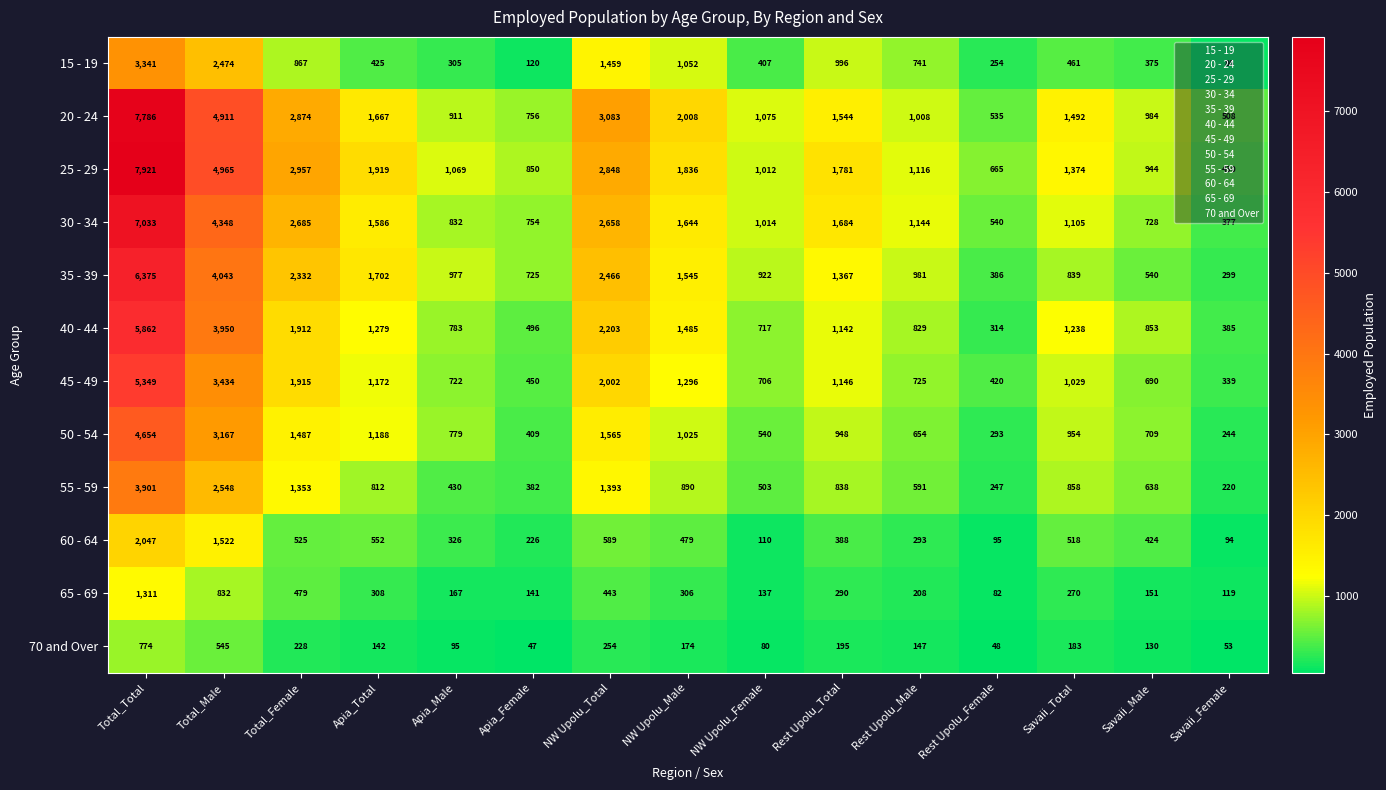

How many data points does each series have?

15